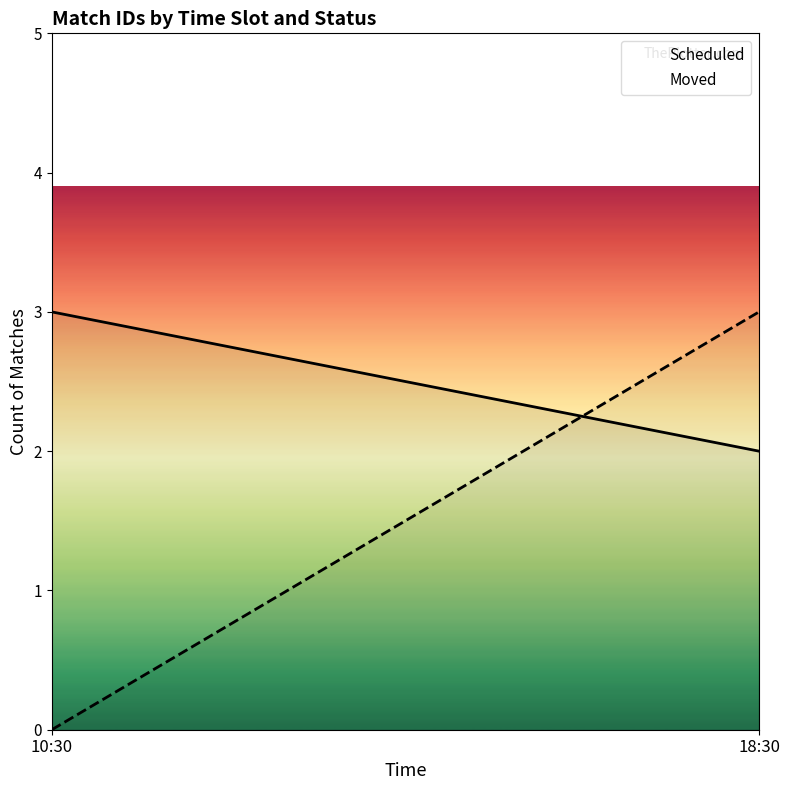

What is the average value of the Moved series?

2